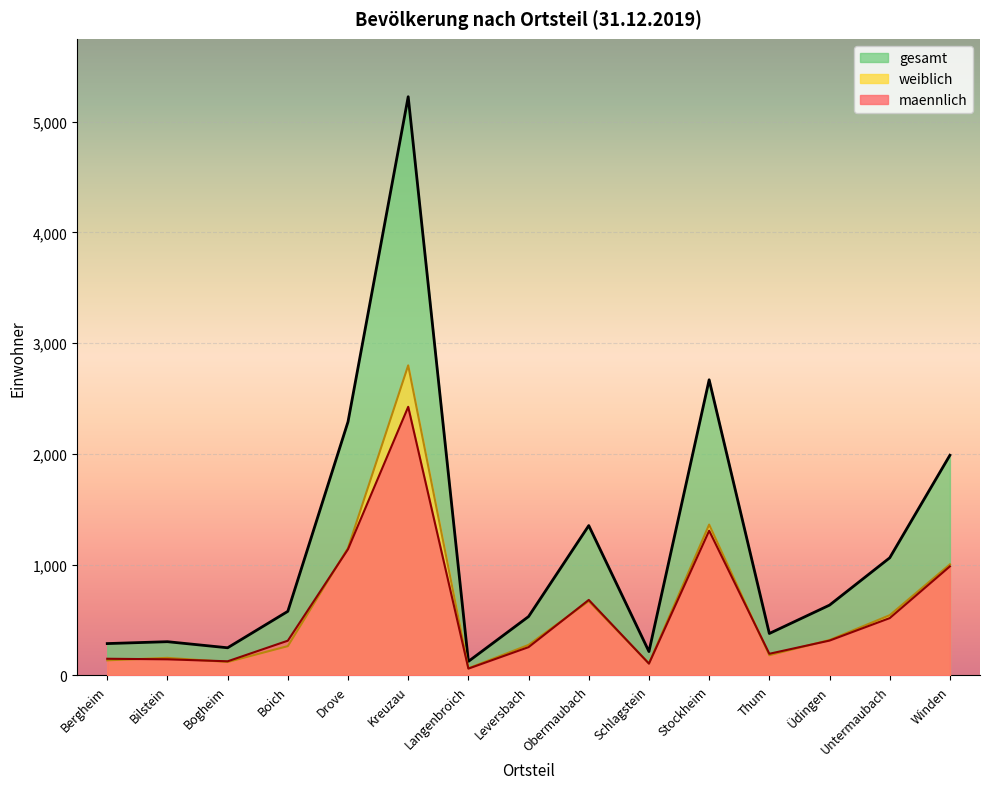

Which category has the highest value across all series?

Kreuzau